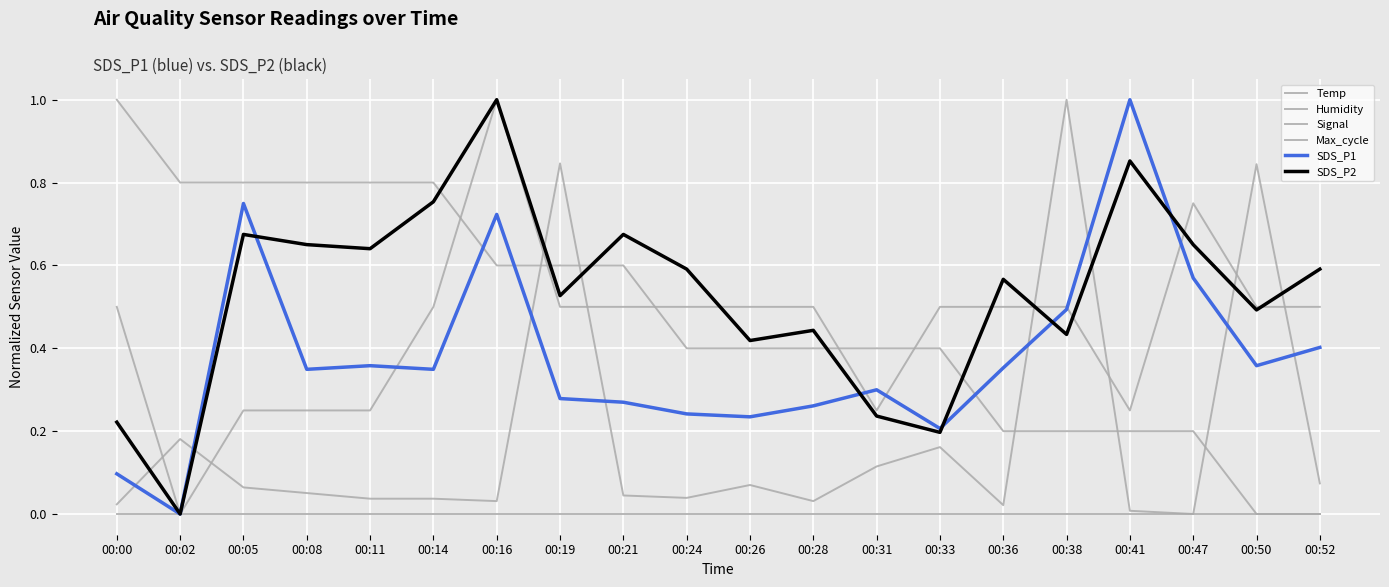

True or false: Signal has more than 0 points higher than both neighbors.

True